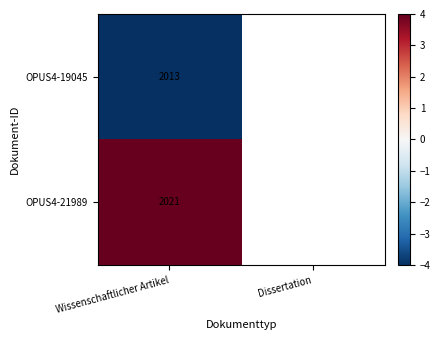

The value of OPUS4-19045 at Wissenschaftlicher Artikel is 2013. True or false?

True